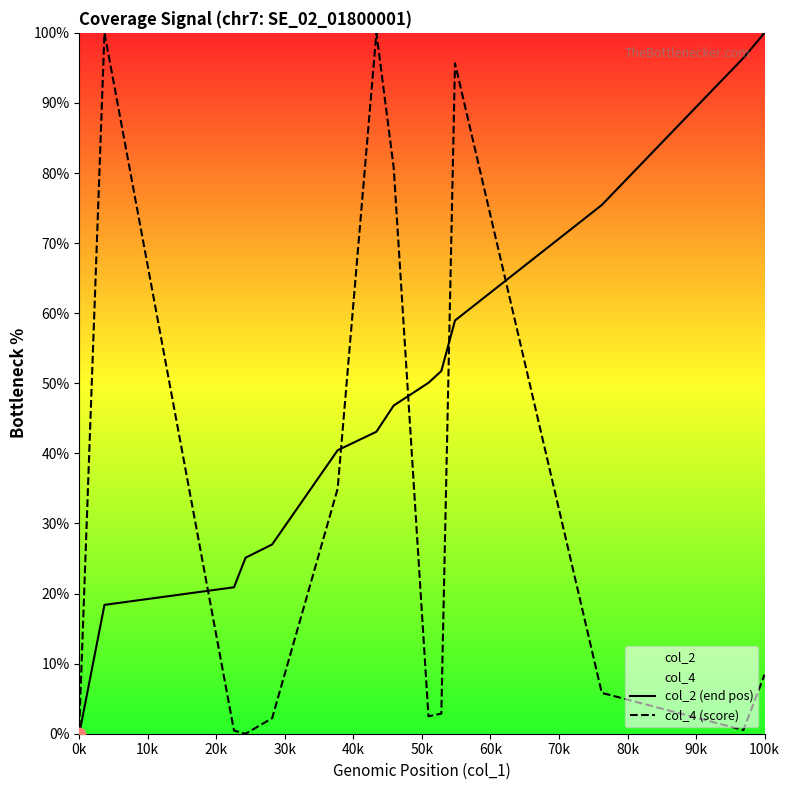

What is the highest value of the col_2 (end pos) series?

100.0